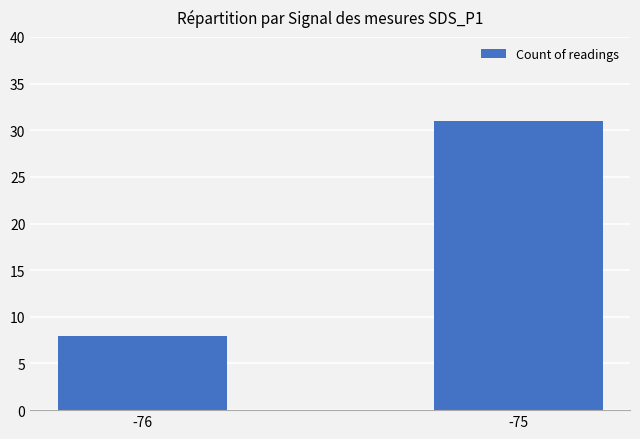

What is the smallest value displayed?

8